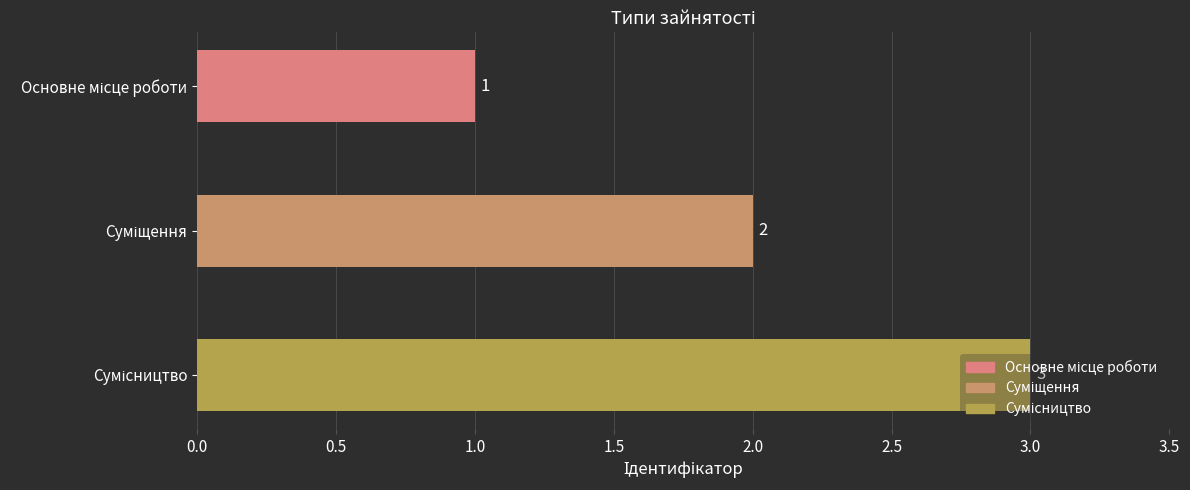

What is the maximum value shown in the chart?

3